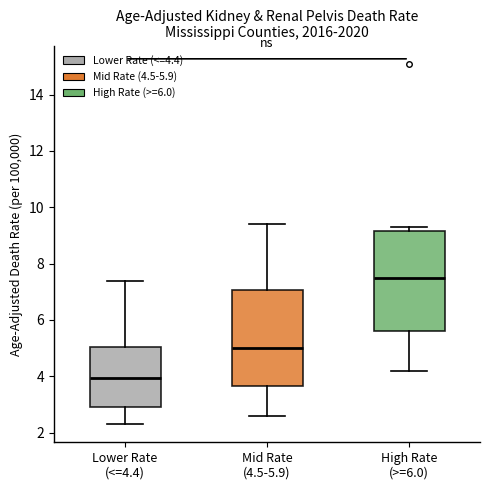

Which box's median line is the lowest?

Lower Rate (<=4.4)